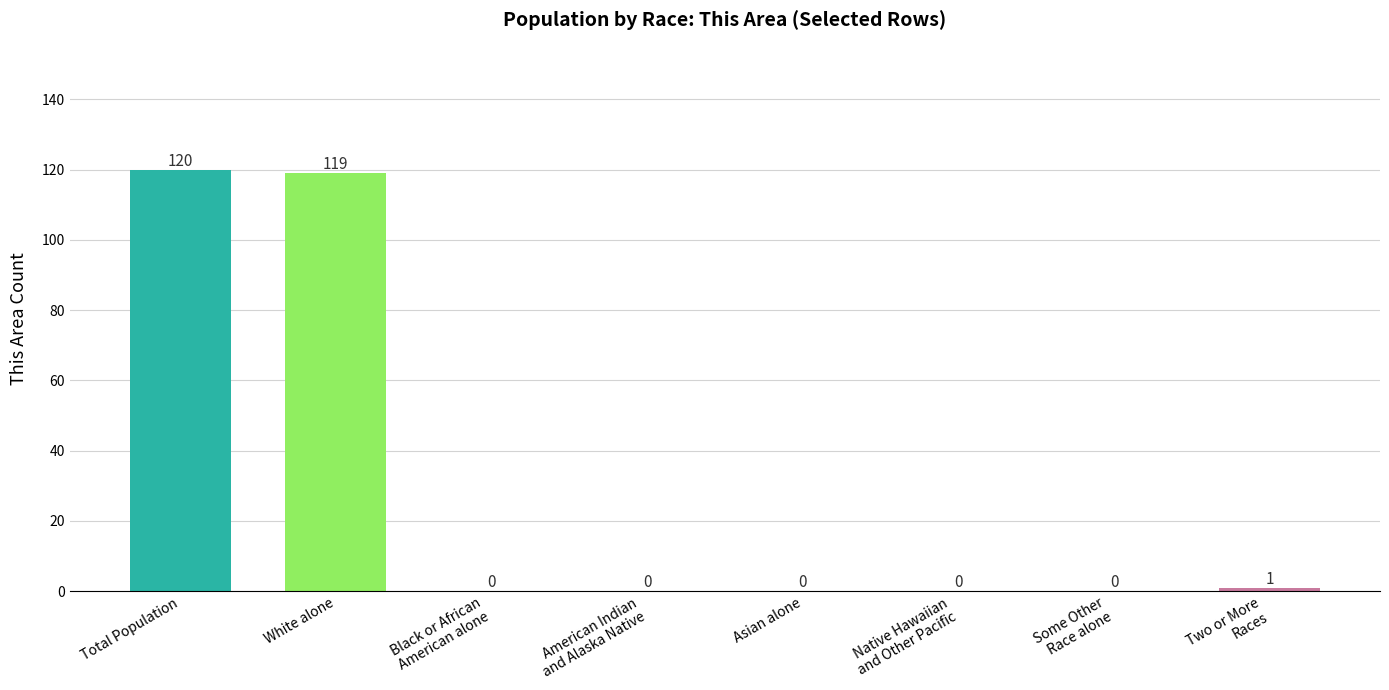

The value at Asian alone is 0. True or false?

True